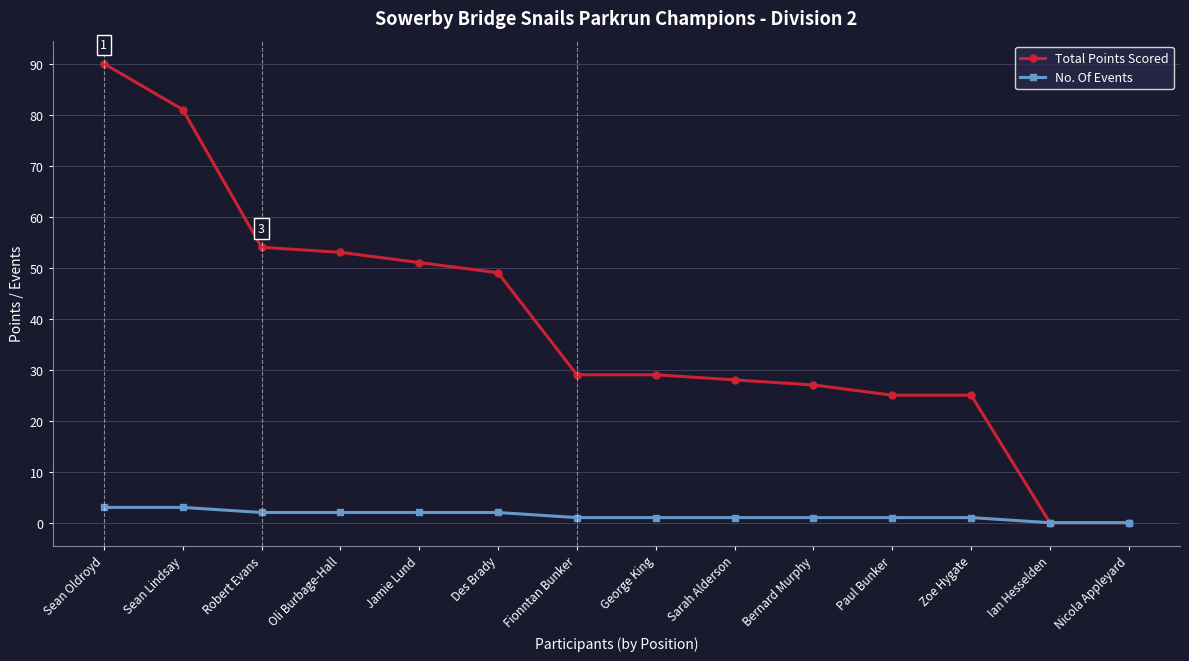

What is the label of the 14th point from the right?

Sean Oldroyd